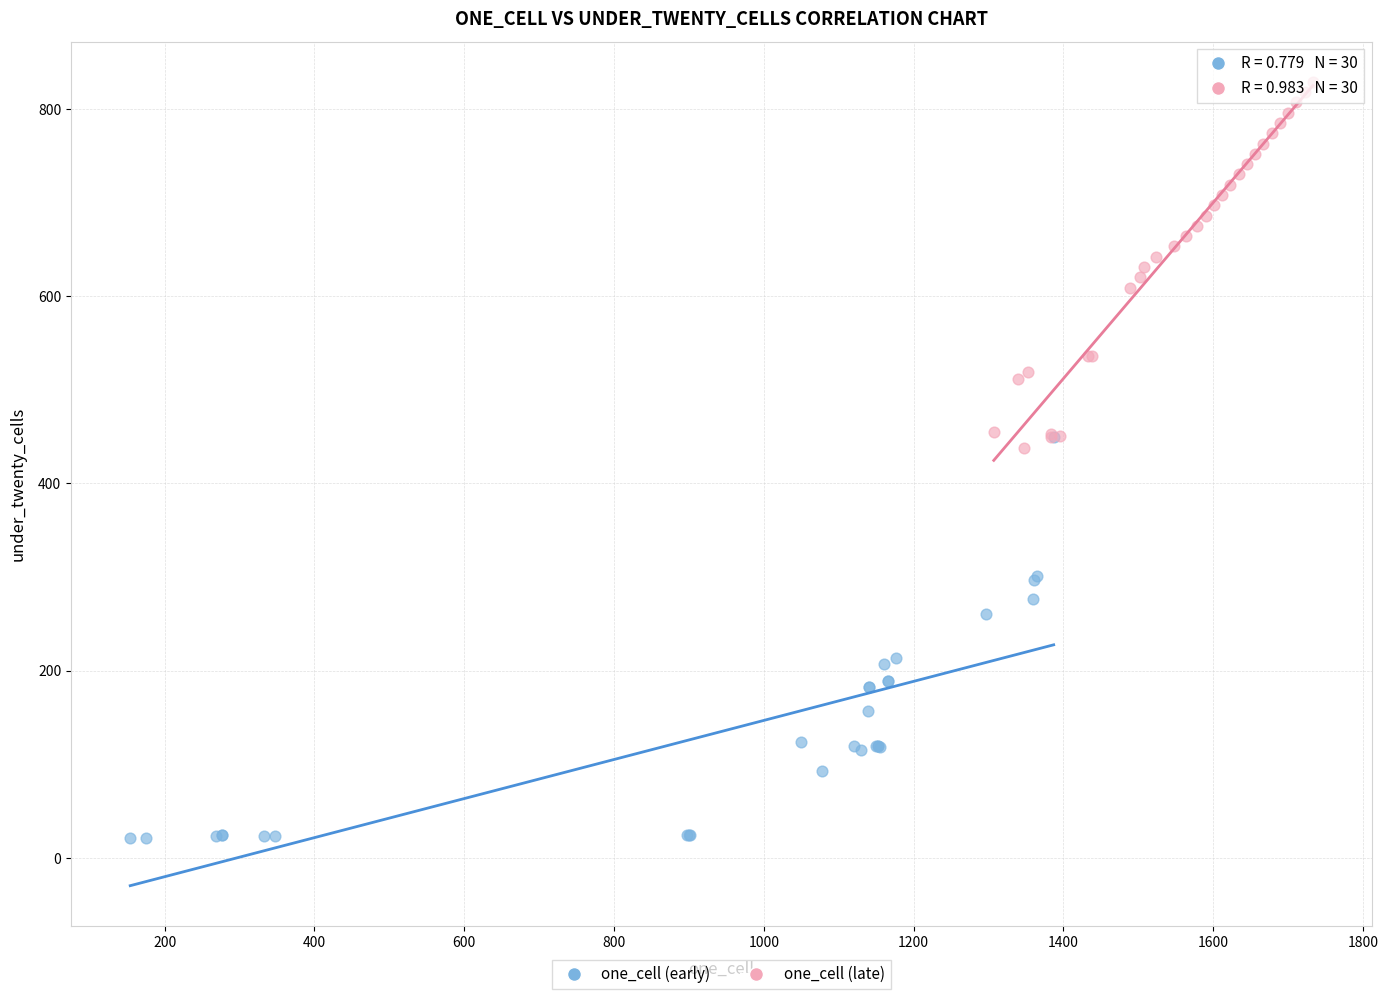

Which series has the largest Y range (max minus min)?

one_cell (early)